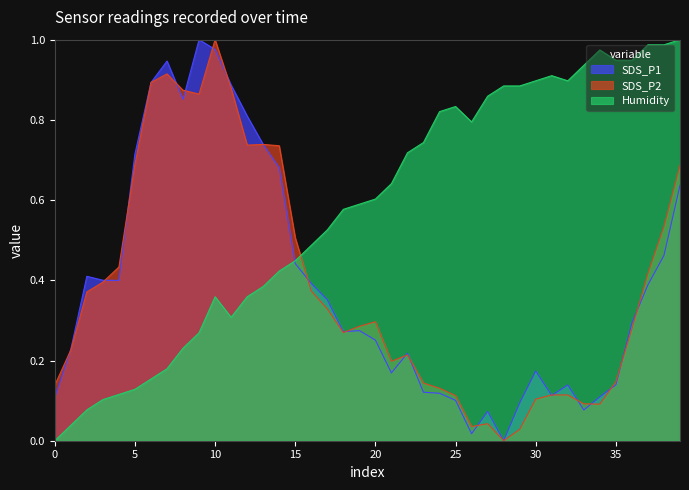

Which series has the largest total across all categories?

Humidity